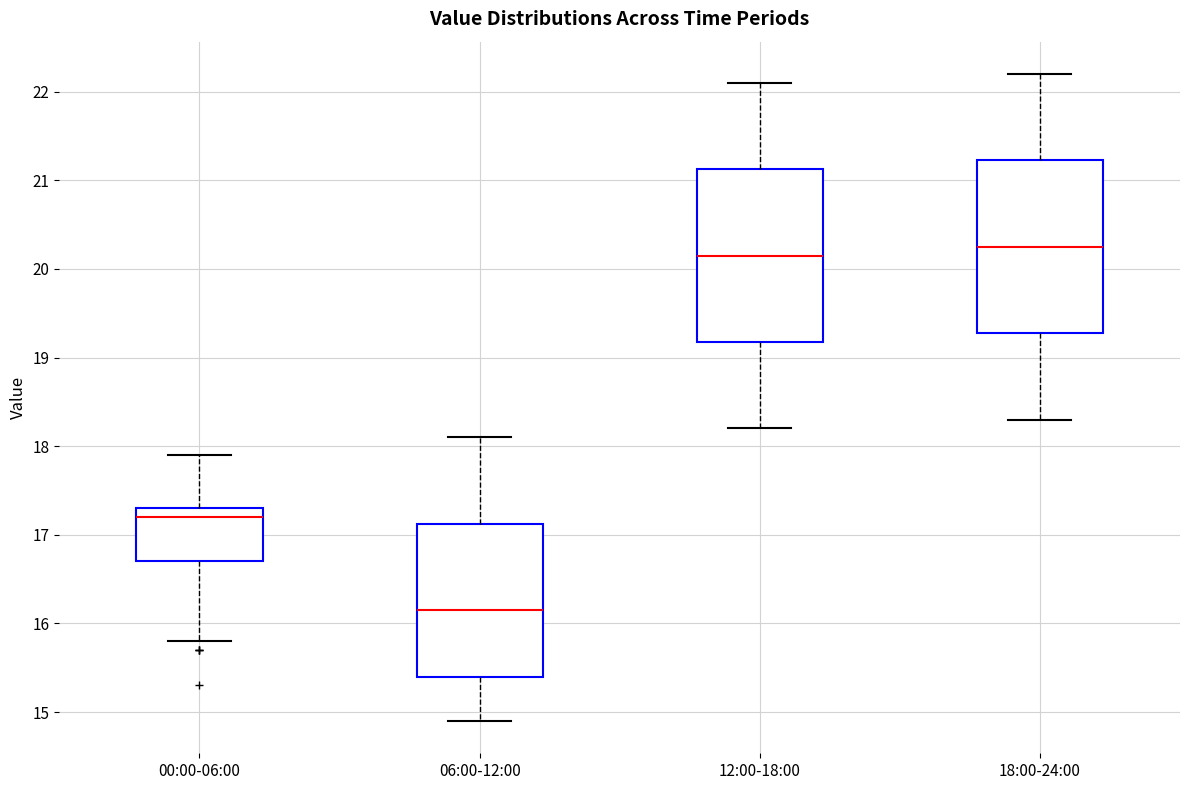

Which box has the highest median line?

18:00-24:00